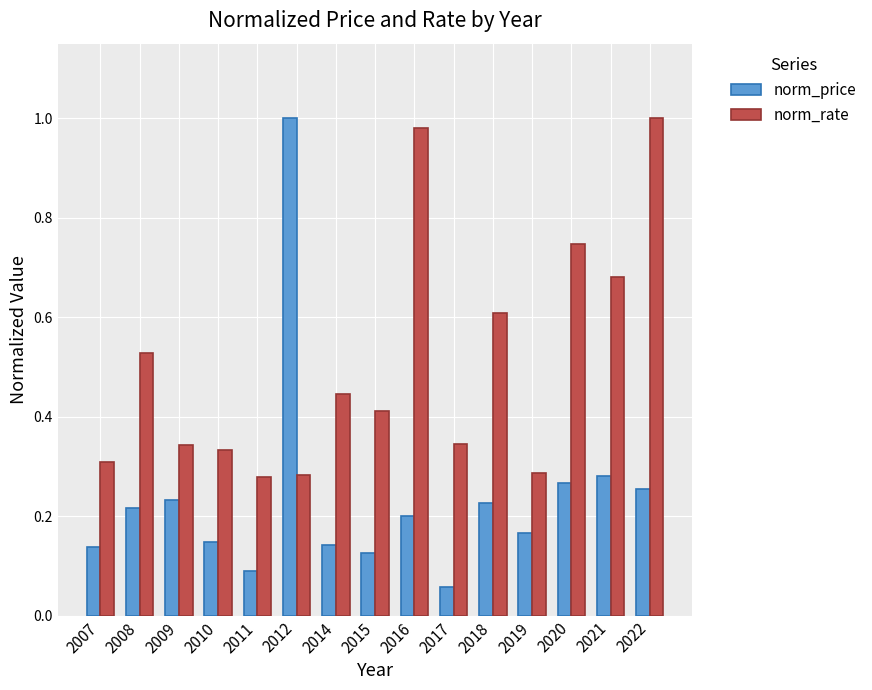

Which series has the largest range (max minus min)?

norm_price